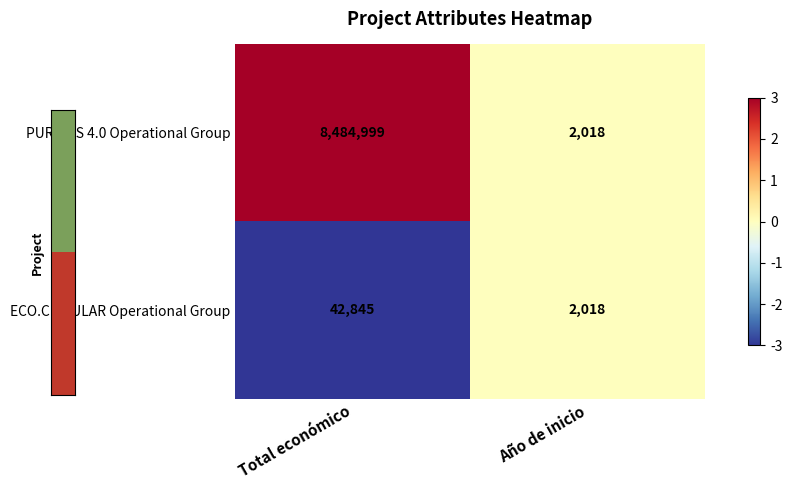

What is the difference between the PURINES 4.0 Operational Group values at Total económico and Año de inicio?

8482981